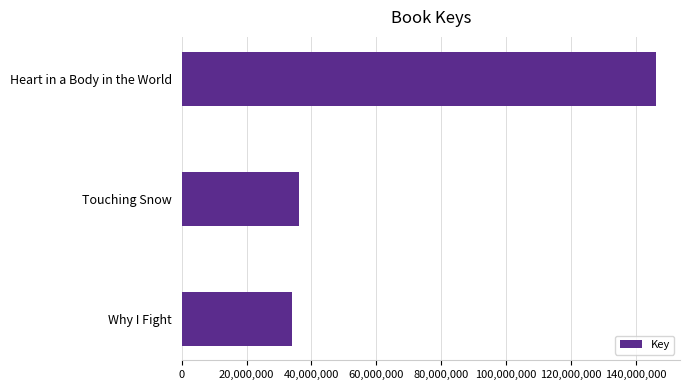

Reading bottom to top, what are all the values shown in this chart?

34056307	36211303	146399216